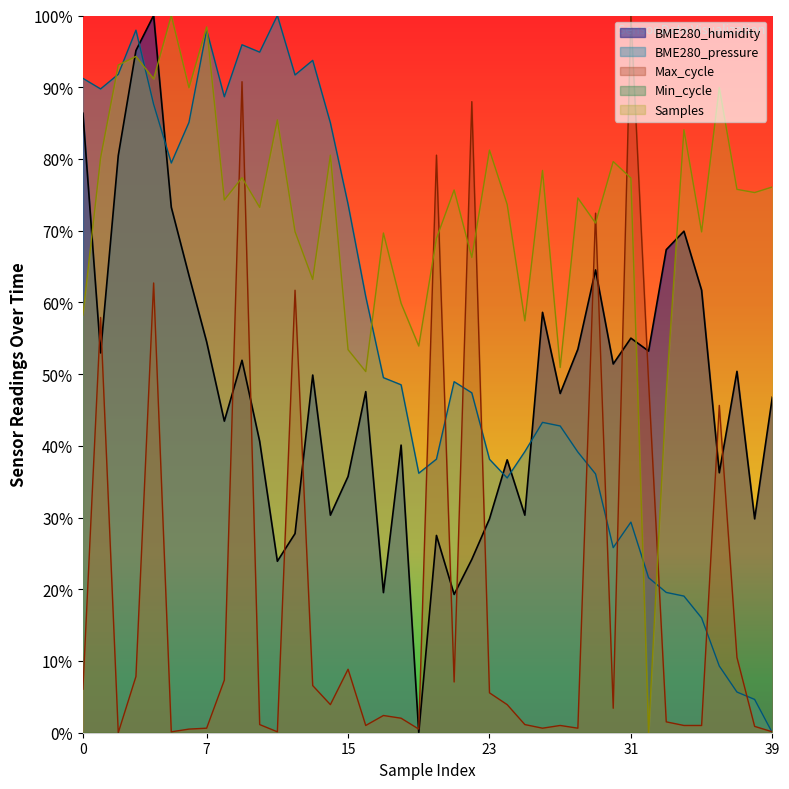

Does the chart display data point markers on the line(s)?

No